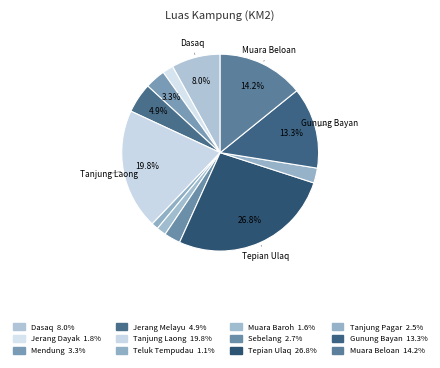

How many slices are in this pie chart?

12